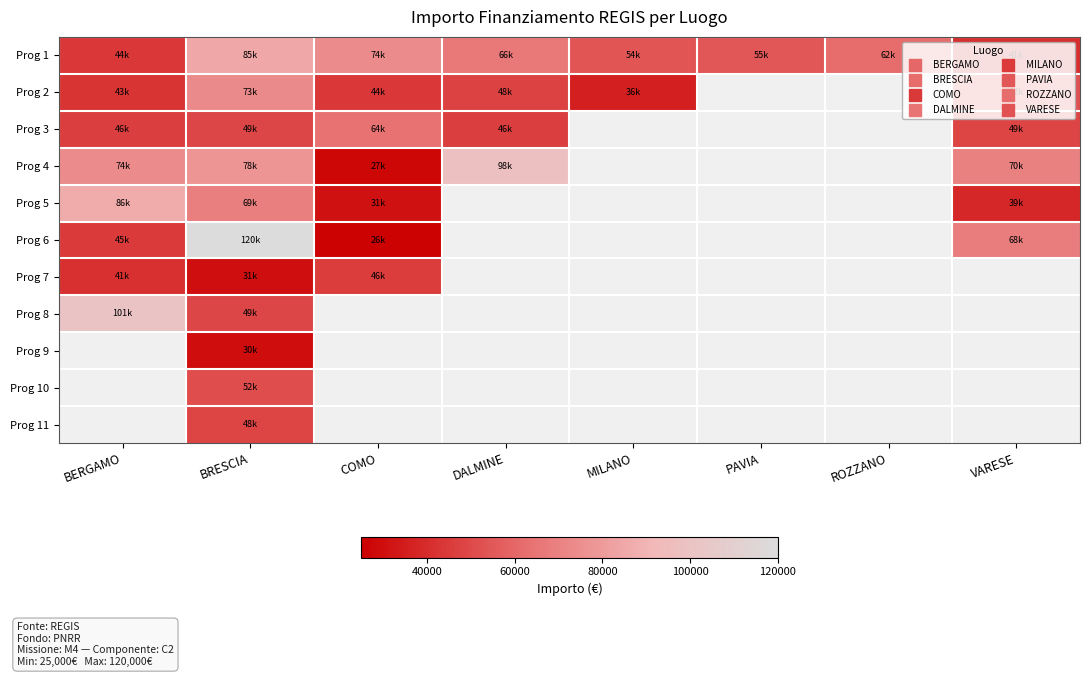

At which category does the chart reach its minimum across all series?

COMO